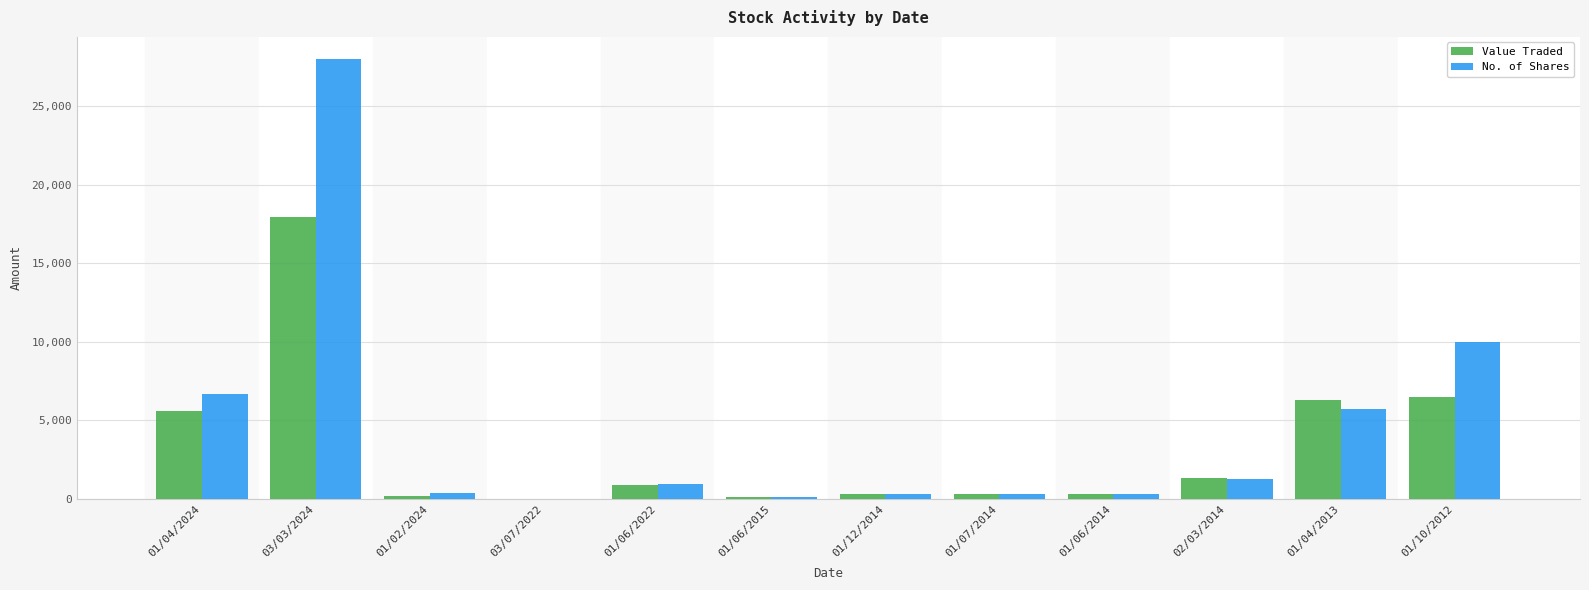

What is the sum of all Value Traded values?

39818